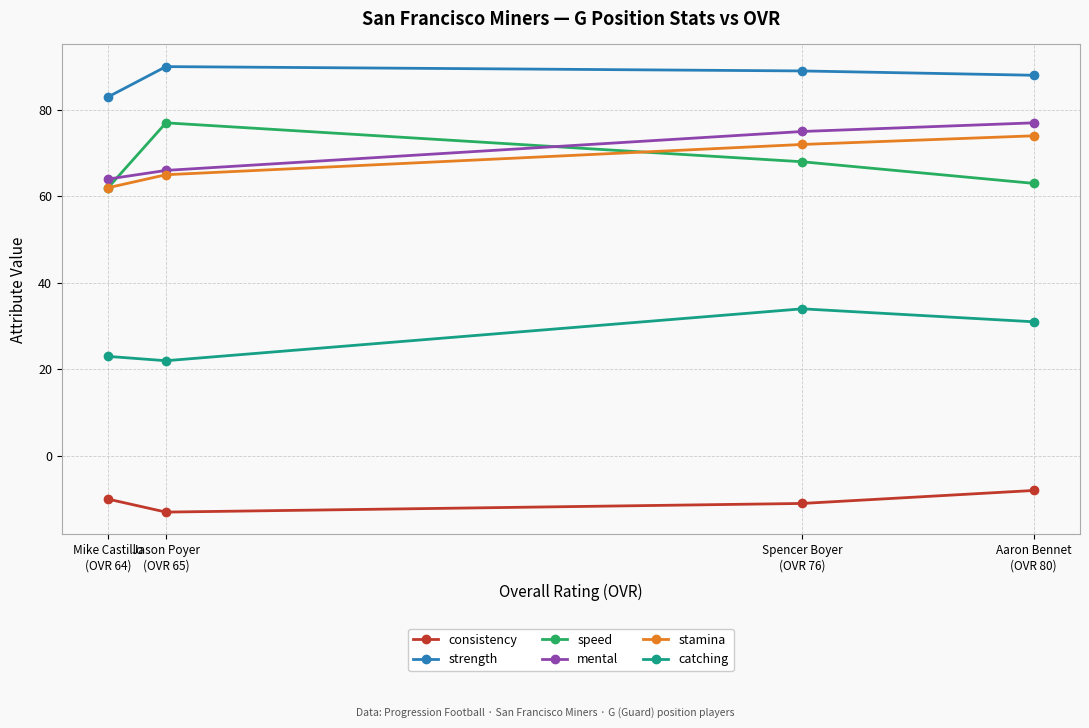

Does the chart display data point markers on the line(s)?

Yes